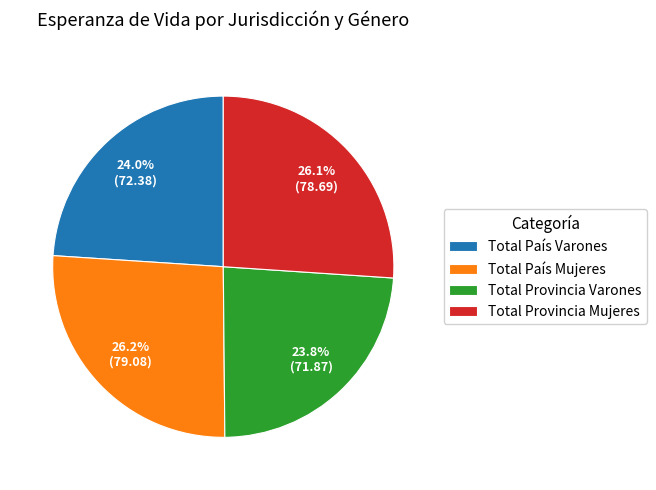

Is it true that Total Provincia Mujeres is 18% of the pie?

False